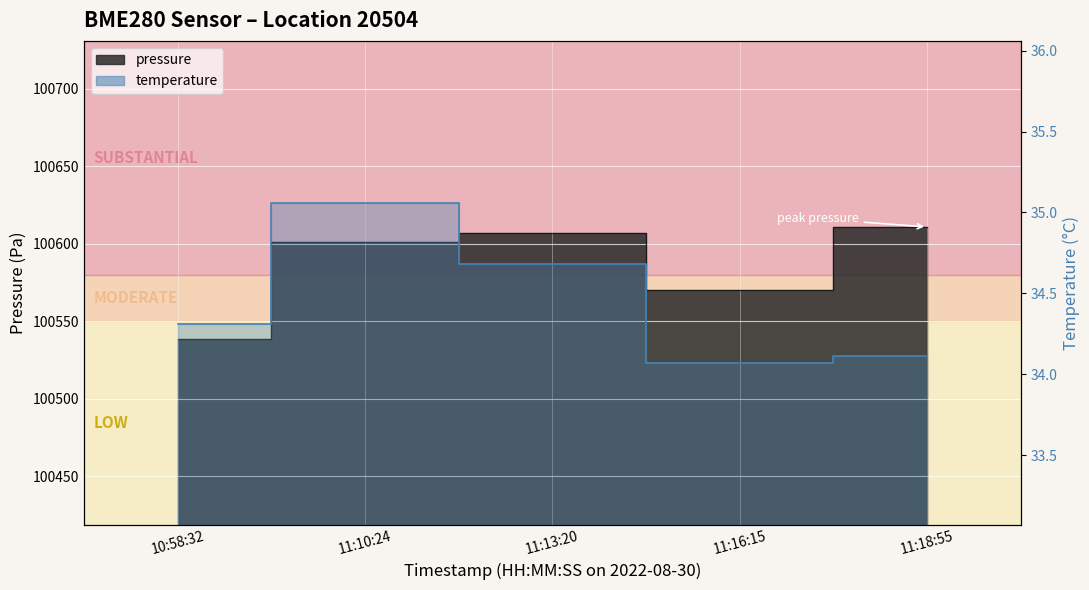

How many interior local peaks does the temperature series have?

1